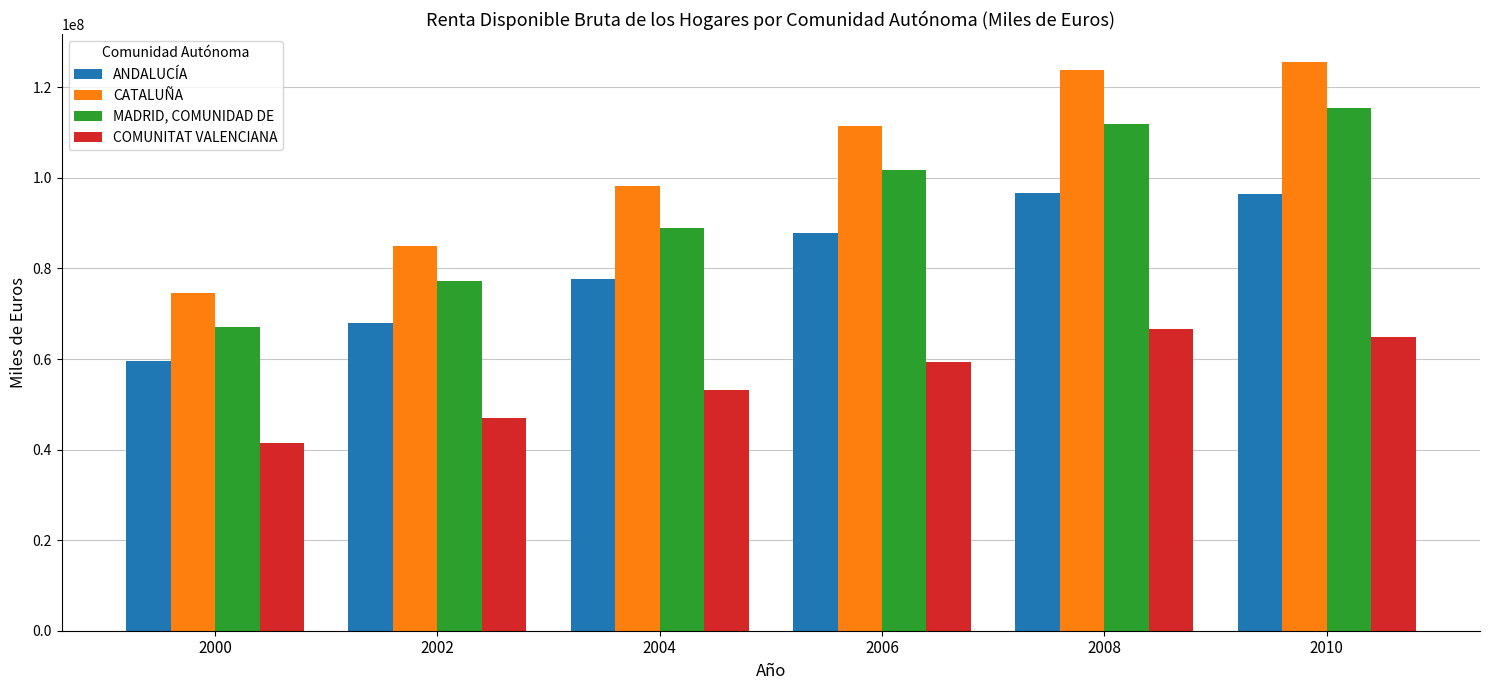

Rank the series by their maximum value, from highest to lowest.

CATALUÑA, MADRID, COMUNIDAD DE, ANDALUCÍA, COMUNITAT VALENCIANA